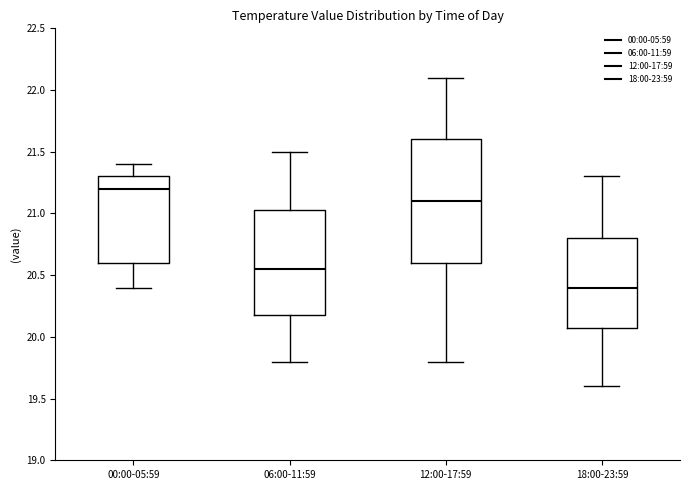

Reading left to right, transcribe this box plot: for each box, give where its median line is, the range the box spans, and where its two whiskers end, as read against the y-axis. The values are not printed on the chart, so give them approximately, as read against the axis.

00:00-05:59: median 21.20, box 20.60 to 21.30, whiskers 20.40 to 21.40
06:00-11:59: median 20.55, box 20.20 to 21.05, whiskers 19.80 to 21.50
12:00-17:59: median 21.10, box 20.60 to 21.60, whiskers 19.80 to 22.10
18:00-23:59: median 20.40, box 20.10 to 20.80, whiskers 19.60 to 21.30